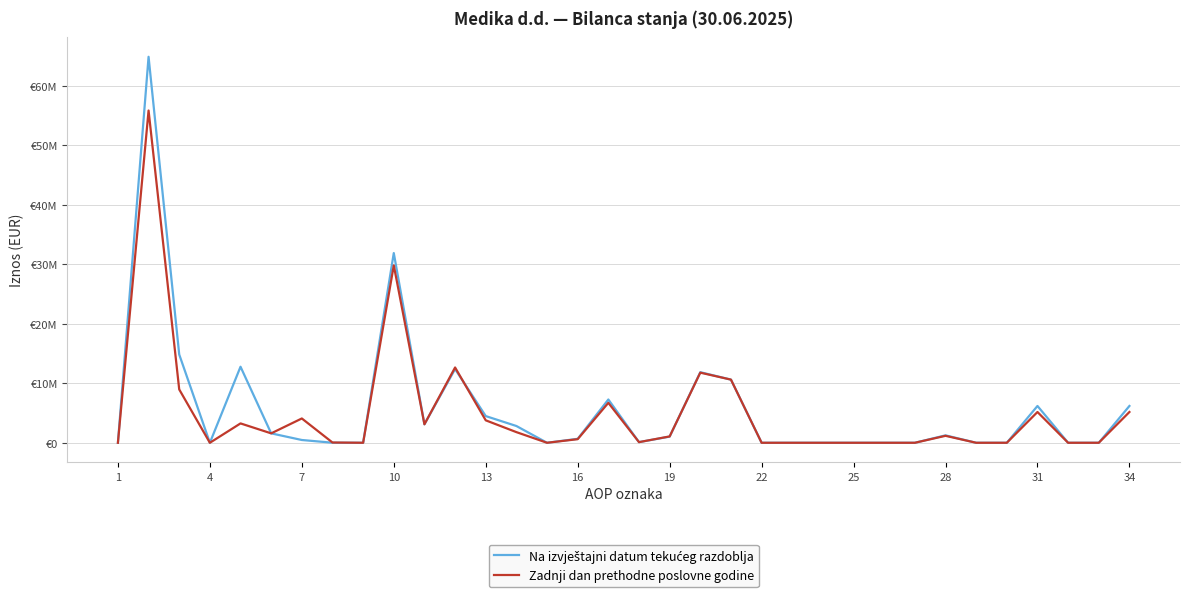

Reading left to right, list all the values displayed in this chart.

Na izvještajni datum tekućeg razdoblja: 0	64892118	14843229	0	12784048	1583328	466198	9655	0	31891743	3106546	12393963	4485996	2819441	0	667781	7274899	107747	1035370	11866754	10617825	0	0	0	0	0	0	1248929	0	0	6187255	0	0	6187255
Zadnji dan prethodne poslovne godine: 0	55858516	8969210	0	3255245	1583328	4086519	44118	0	29824515	3106546	12658376	3774307	1790114	0	605123	6714576	107747	1067726	11787820	10617825	0	0	0	0	0	0	1169995	0	0	5173834	0	0	5173834